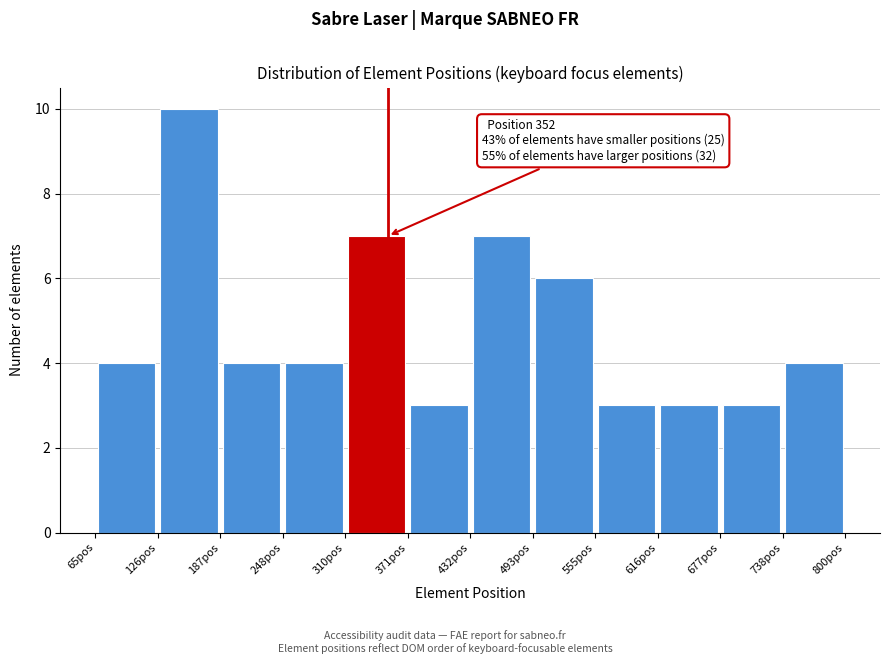

Which range on the x-axis has the tallest bar?

130 to 190